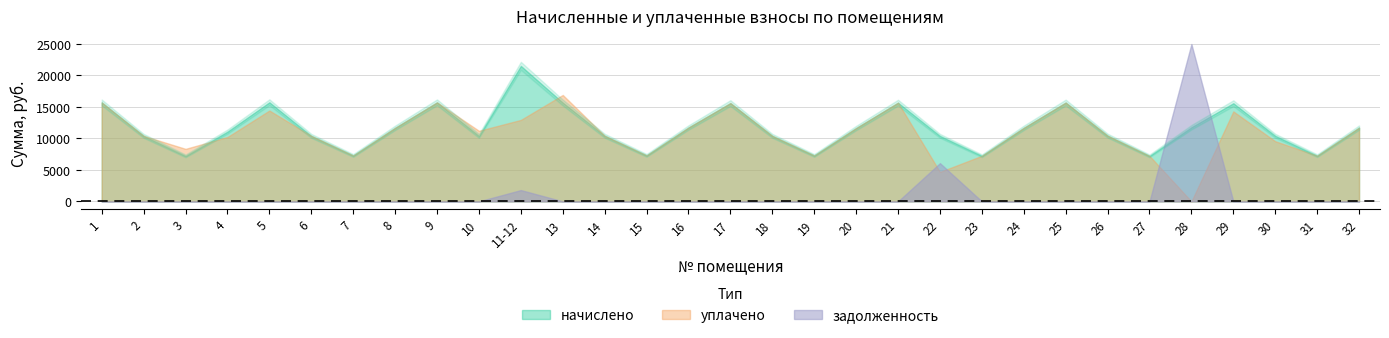

What is the total value across all series at 29?

29867.3